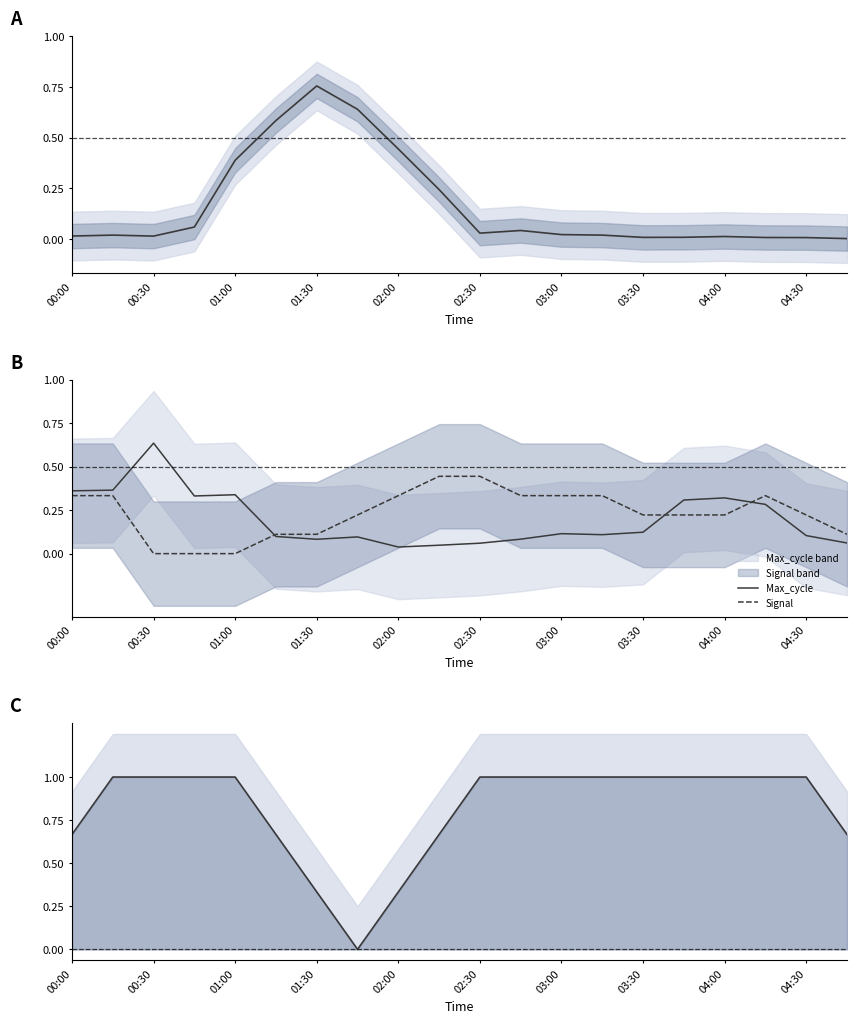

What position from the right is 19?

1